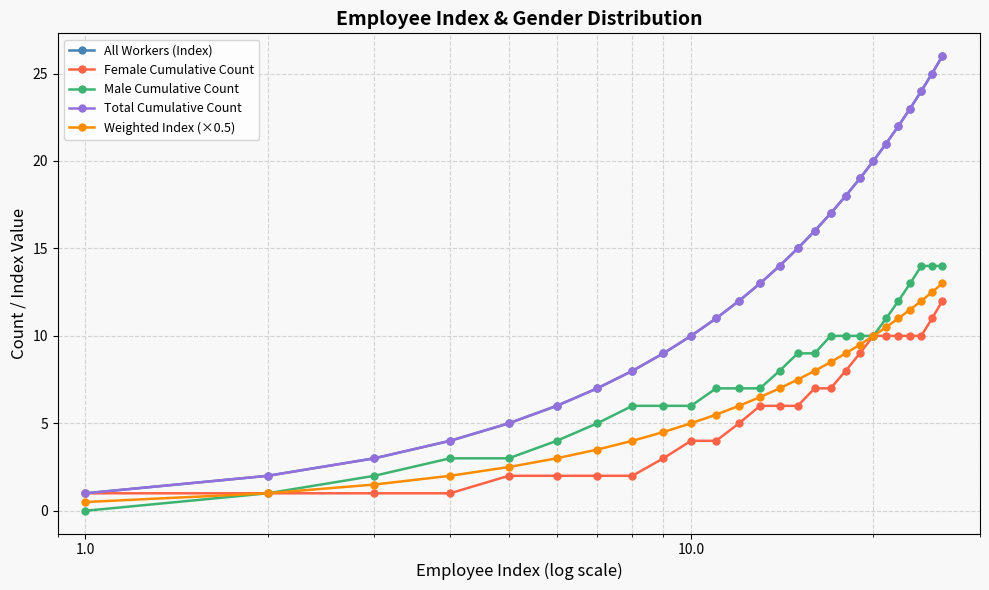

Is this an area chart (filled region under the line)?

No